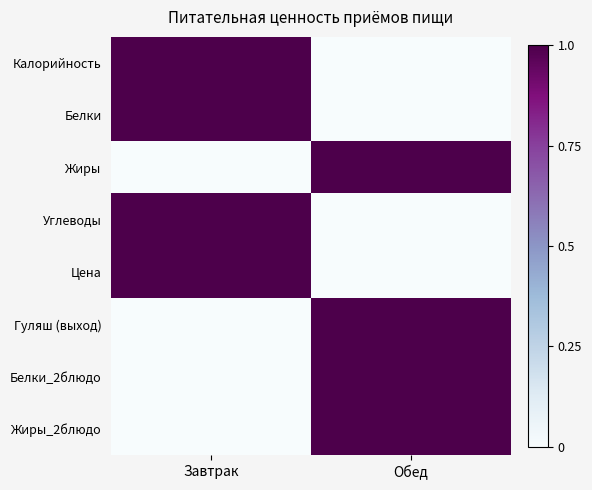

What is the maximum value shown in the chart?

1